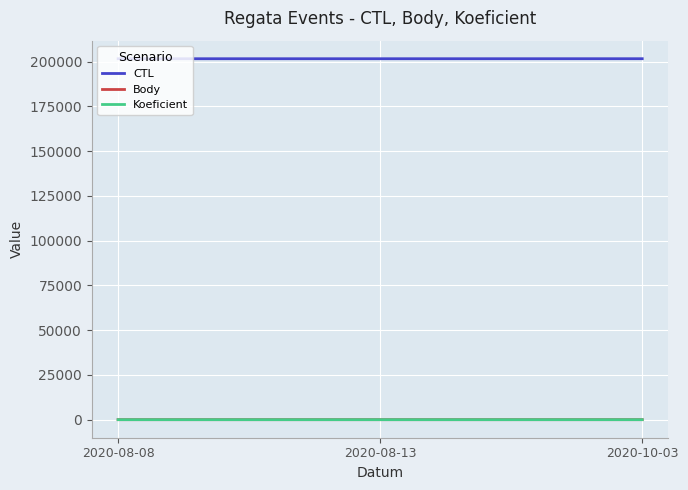

What is the greatest value displayed?

201627